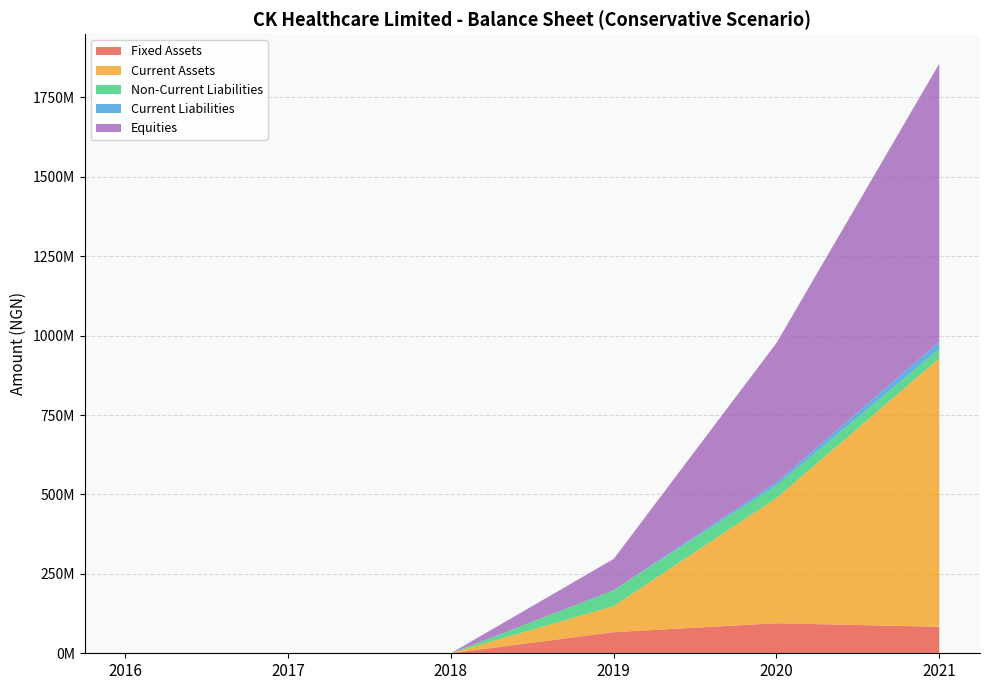

Reading left to right, transcribe all the data shown in this chart.

Fixed Assets: 2016=0.0	2017=0.0	2018=0.0	2019=66476190.5	2020=94552381.0	2021=83378571.4
Current Assets: 2016=0.0	2017=0.0	2018=0.0	2019=82051282.1	2020=393987833.2	2021=844900478.2
Non-Current Liabilities: 2016=0.0	2017=0.0	2018=0.0	2019=50000000.0	2020=40000000.0	2021=30000000.0
Current Liabilities: 2016=0.0	2017=0.0	2018=0.0	2019=0.0	2020=9863013.7	2021=22849315.1
Equities: 2016=0.0	2017=0.0	2018=0.0	2019=98527472.5	2020=438677200.5	2021=875429734.6